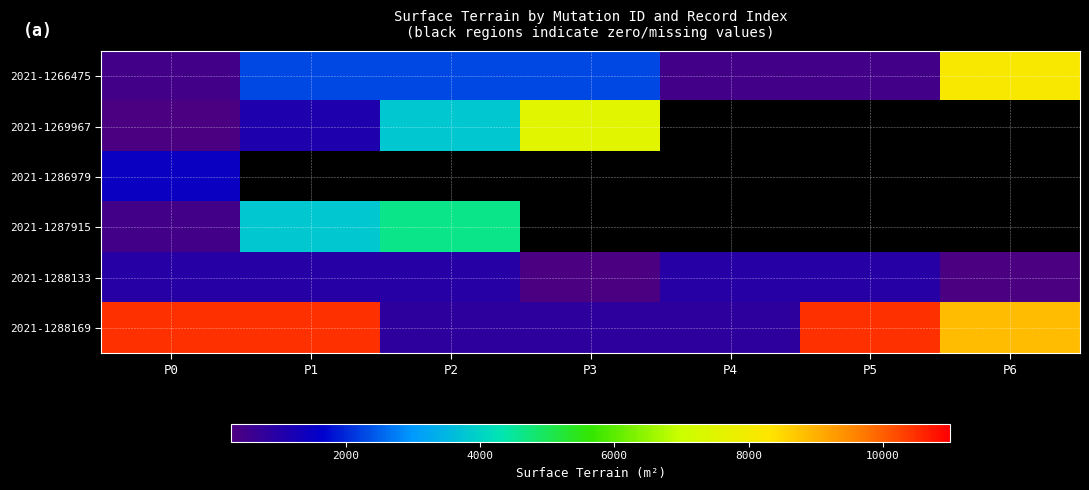

What is the difference between the maximum and second lowest values in the 2021-1288169 series?

9605.0